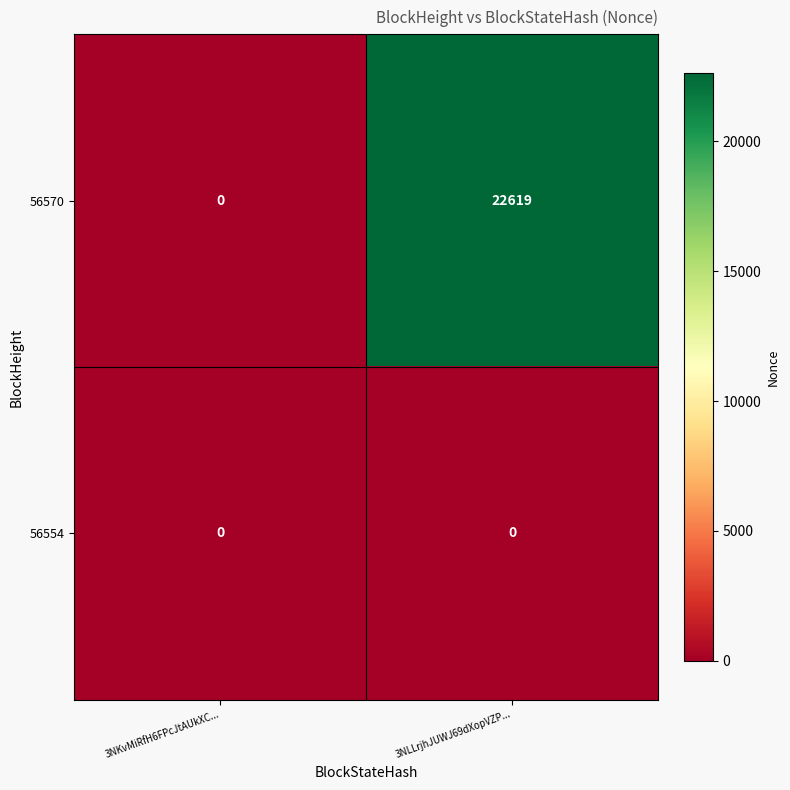

Between 3NKvMiRfH6FPcJtAUkXC... and 3NLLrjhJUWJ69dXopVZP..., which series saw the biggest shift?

56570